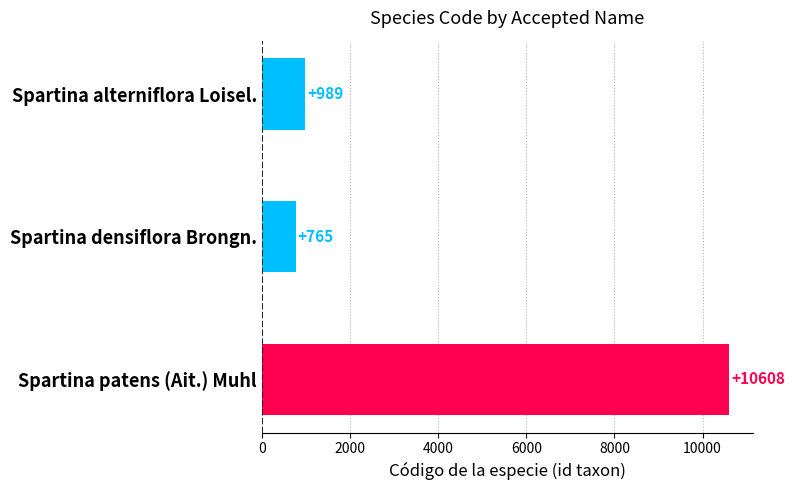

Does the chart contain stacked bars?

No